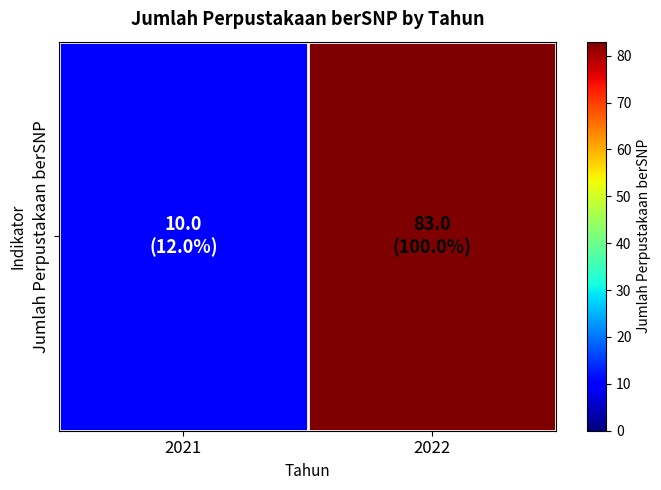

Reading left to right, what are all the values shown in this chart?

2021=10	2022=83